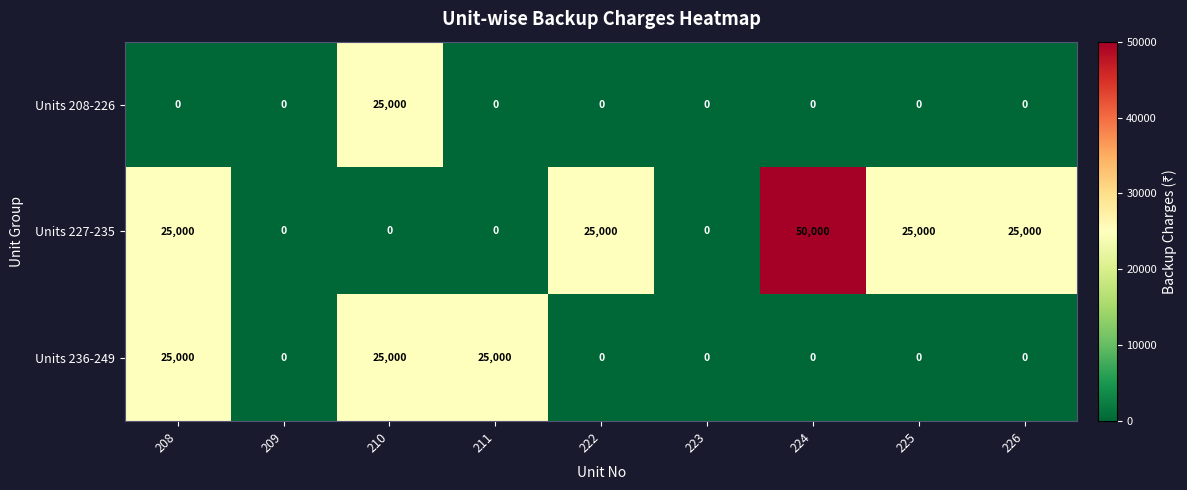

How many distinct data groups are displayed?

3